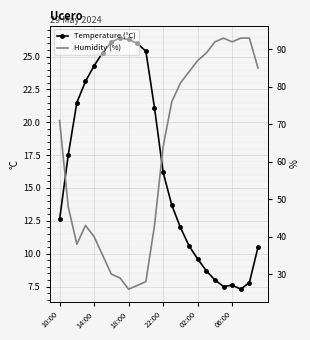

Reading left to right, extract all data points from this chart.

Temperature (°C): 12.6	17.5	21.5	23.1	24.3	25.3	26.1	26.4	26.3	26.0	25.4	21.1	16.2	13.7	12.0	10.6	9.6	8.7	8.0	7.5	7.6	7.3	7.8	10.5
Humidity (%): 71.0	48.0	38.0	43.0	40.0	35.0	30.0	29.0	26.0	27.0	28.0	43.0	64.0	76.0	81.0	84.0	87.0	89.0	92.0	93.0	92.0	93.0	93.0	85.0